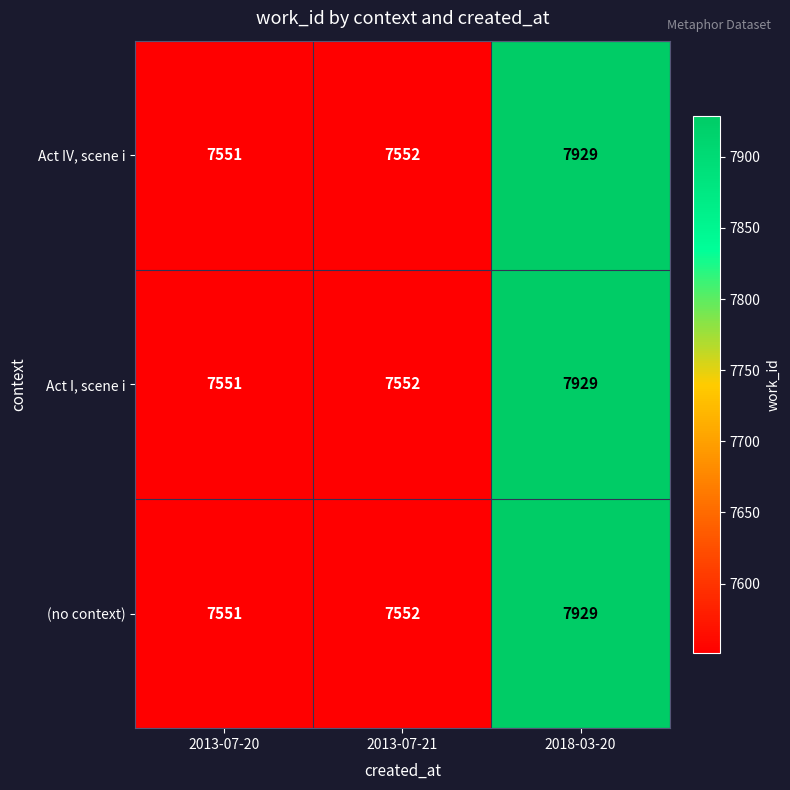

Reading right to left, list all the values displayed in this chart.

Act IV, scene i: 7929	7552	7551
Act I, scene i: 7929	7552	7551
(no context): 7929	7552	7551